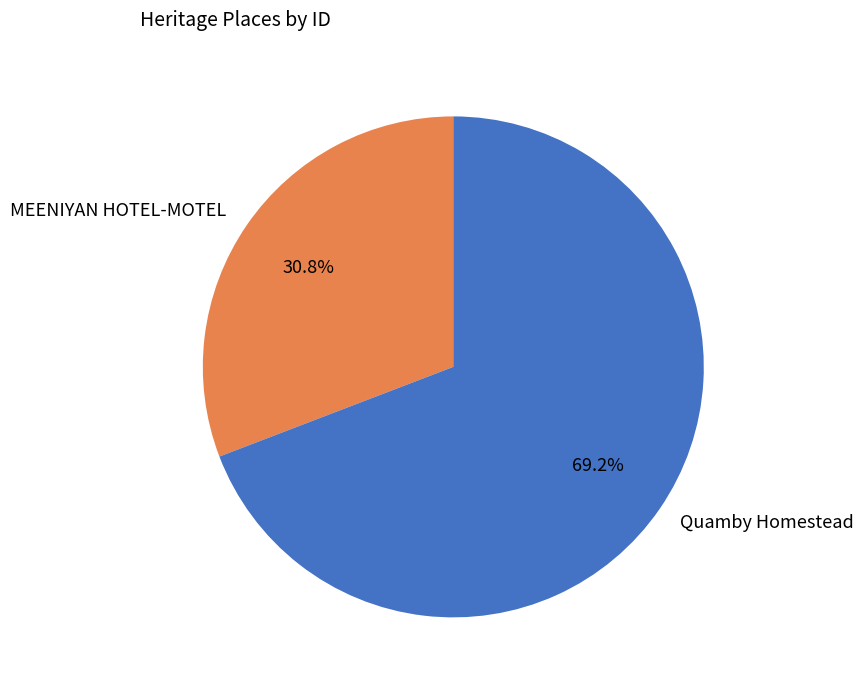

To the nearest percent, what is the difference between the largest and smallest slice percentages?

38%